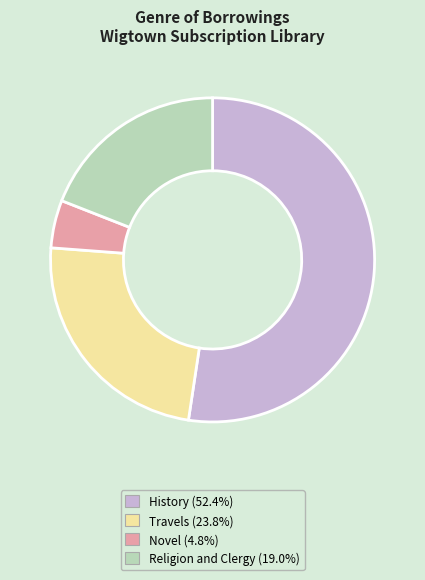

What is the largest slice in the pie chart?

History